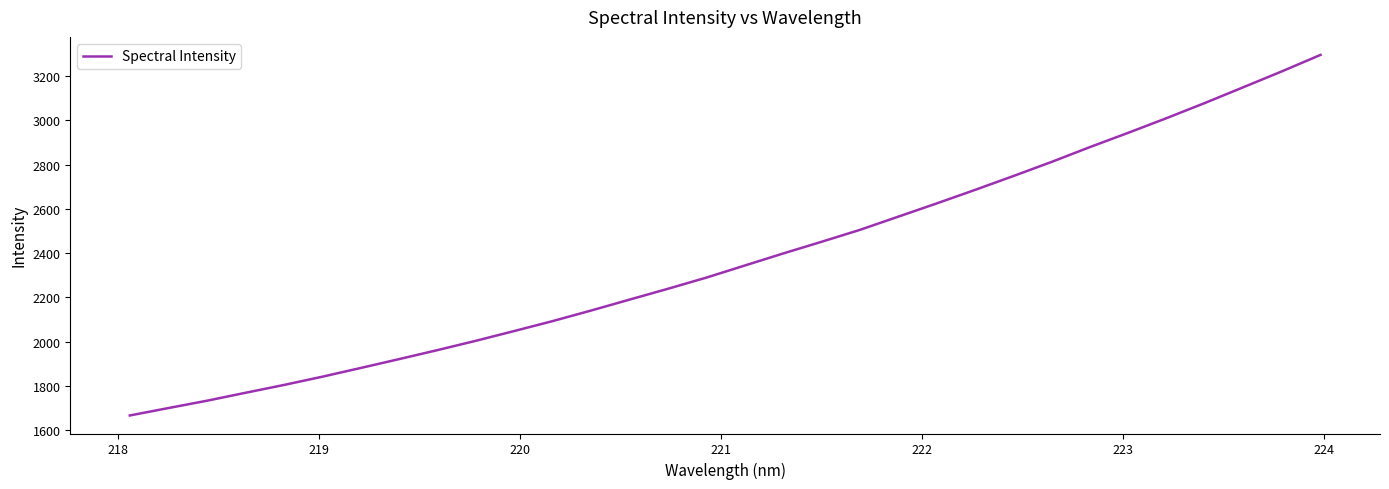

What is the maximum value shown in the chart?

3295.8